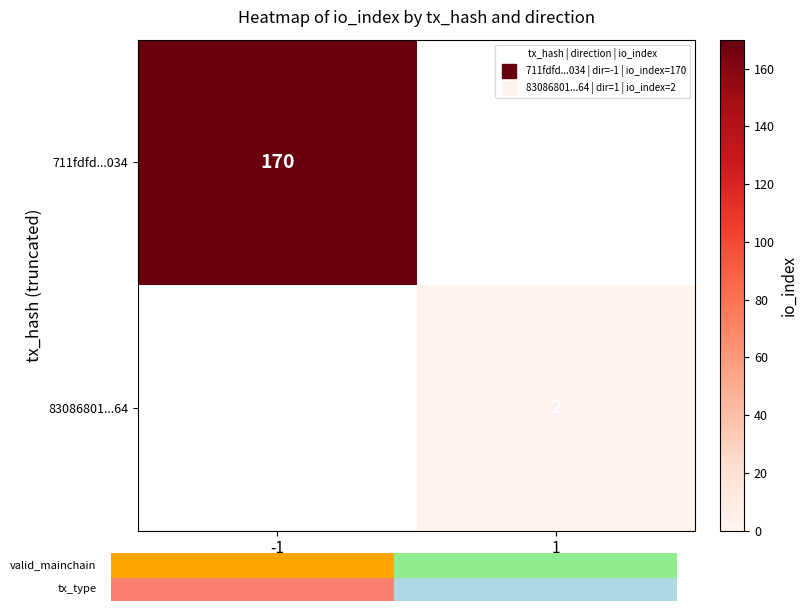

How many data points does each series have?

2